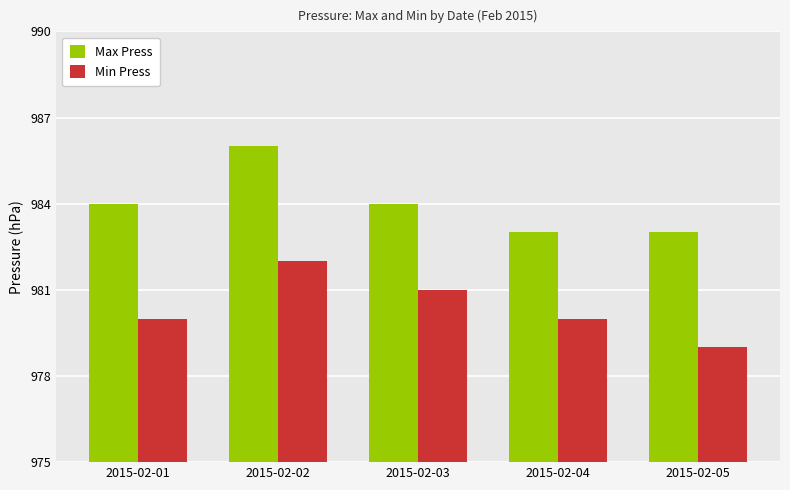

How many bars are there in total?

10